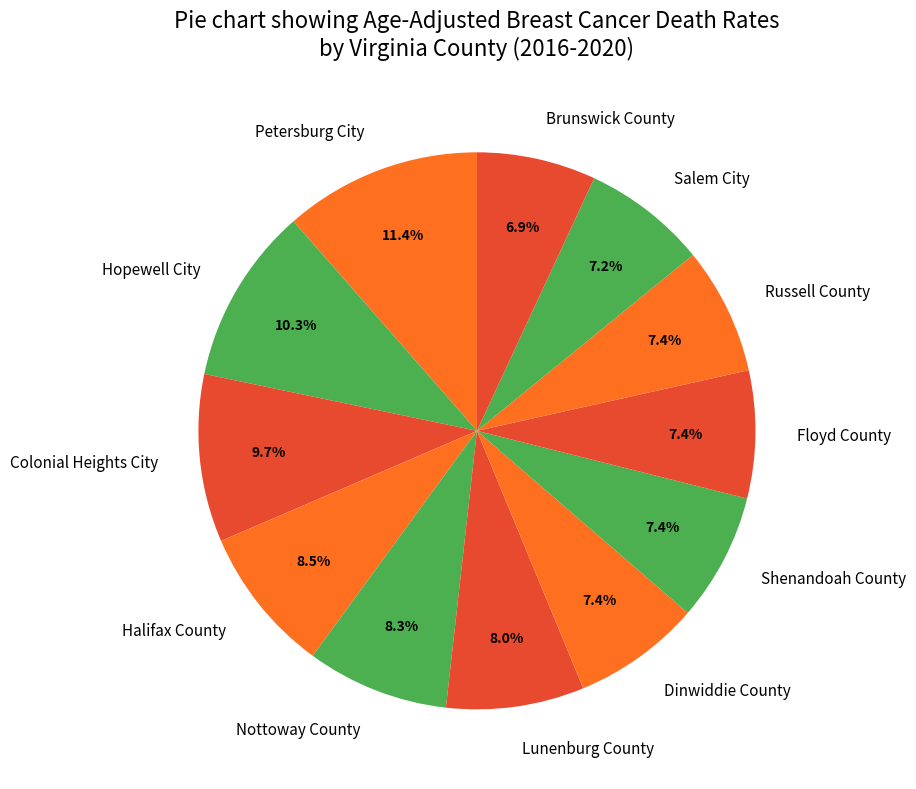

What is the largest slice in the pie chart?

Petersburg City